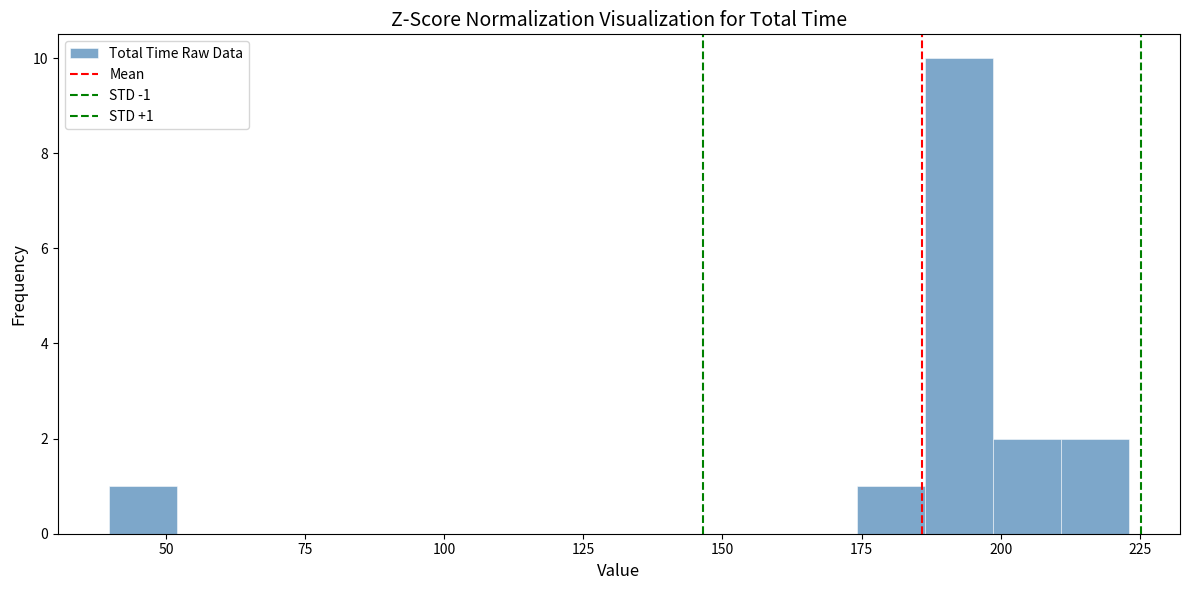

Read against the x-axis, roughly where is the centre of the tallest bar?

195